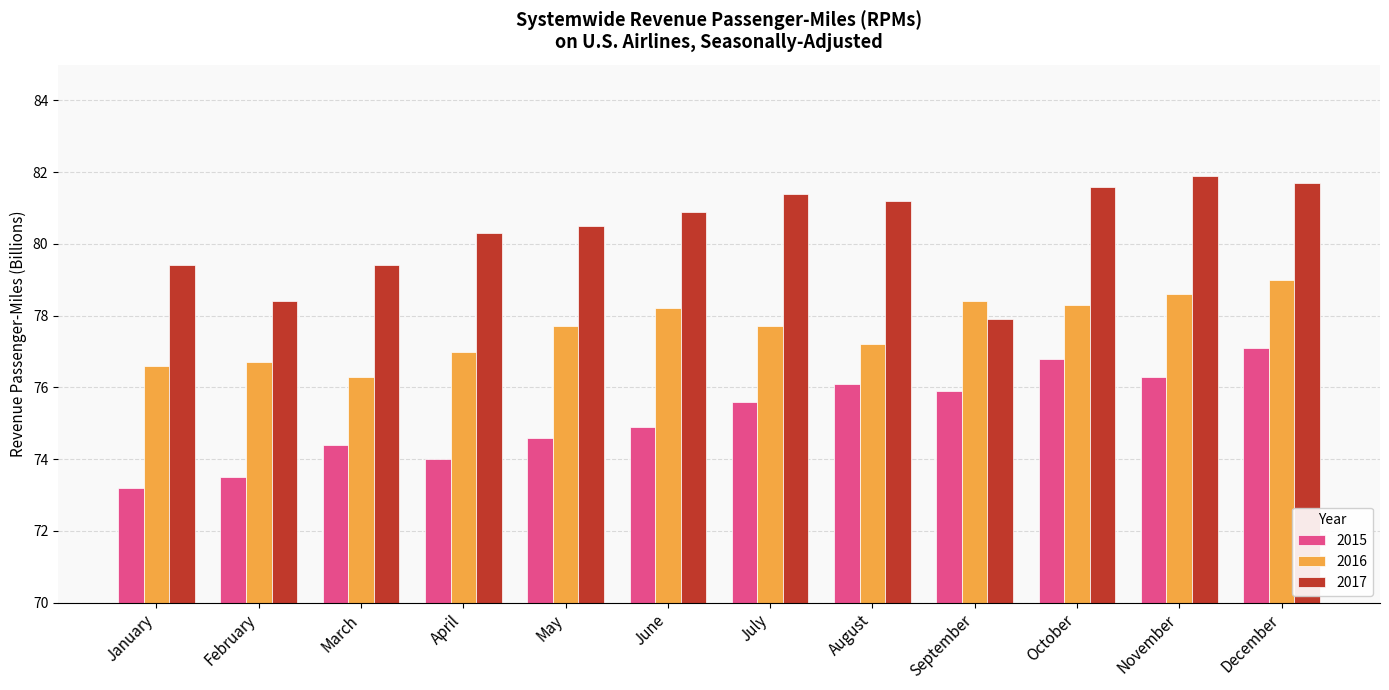

How many bars are there in total?

36